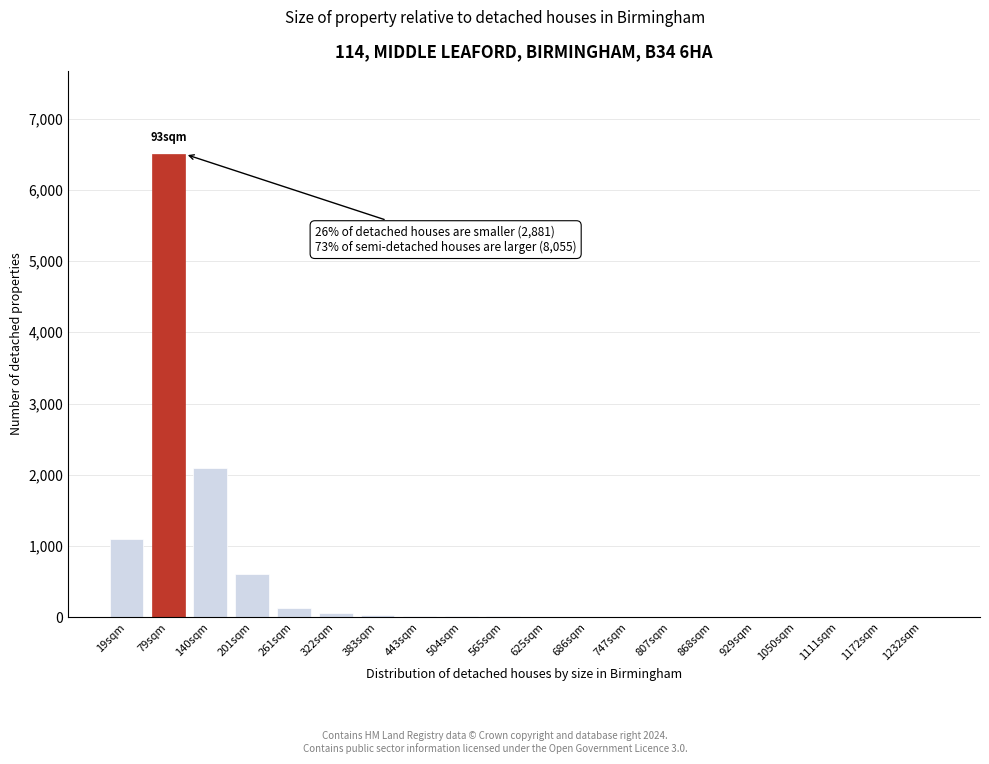

Which category has the highest value across all series?

79sqm